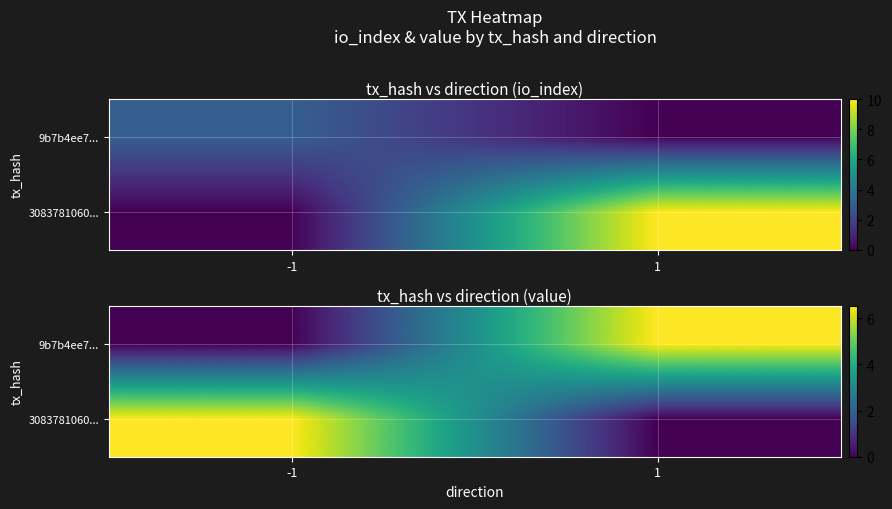

The 3083781060... series shows 0.0 at 1. True or false?

True